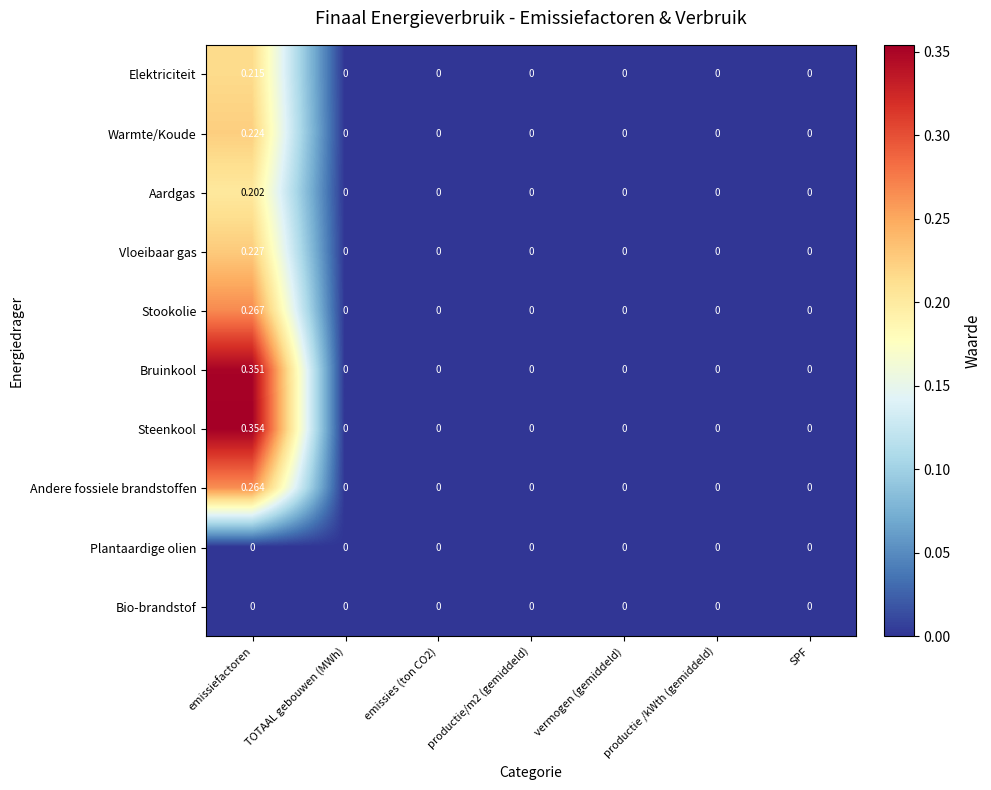

Which series has the widest spread of values?

Steenkool